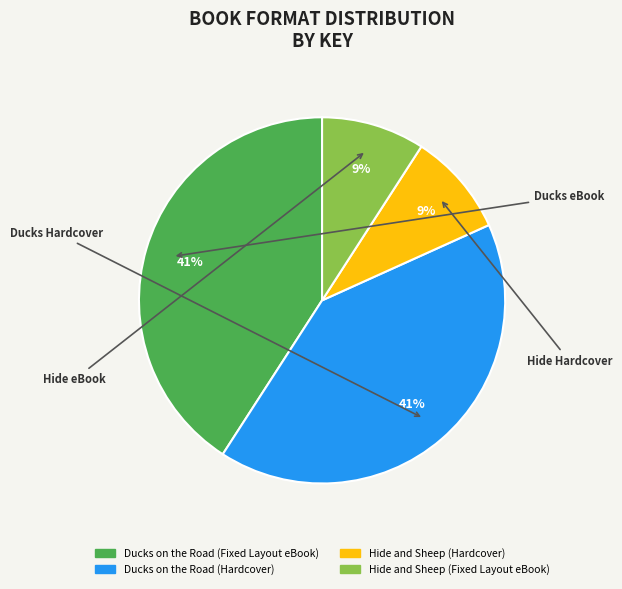

Is it true that Ducks on the Road (Hardcover) is 41% of the pie?

True